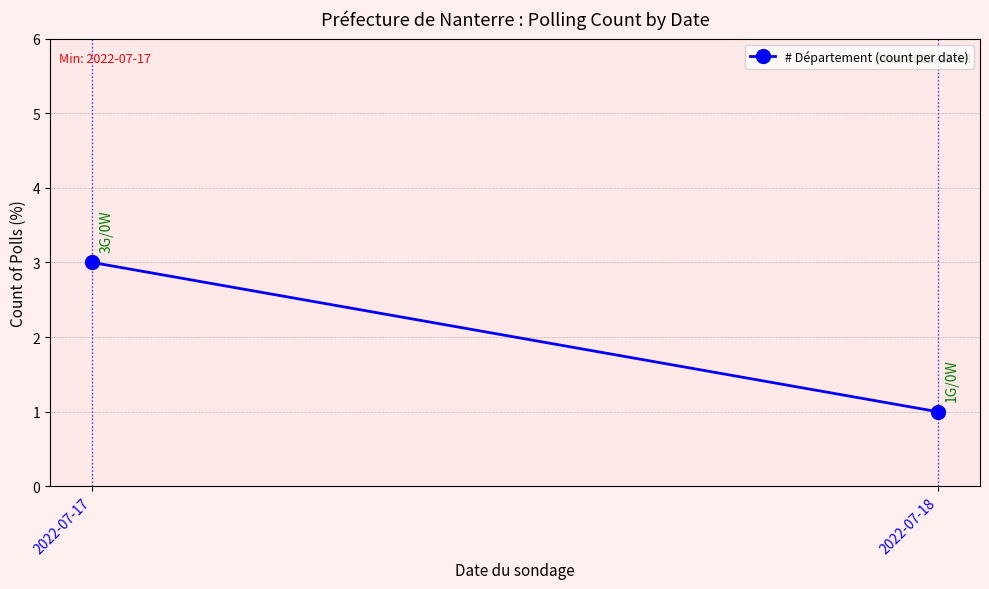

Rank the categories by value from highest to lowest.

2022-07-17, 2022-07-18